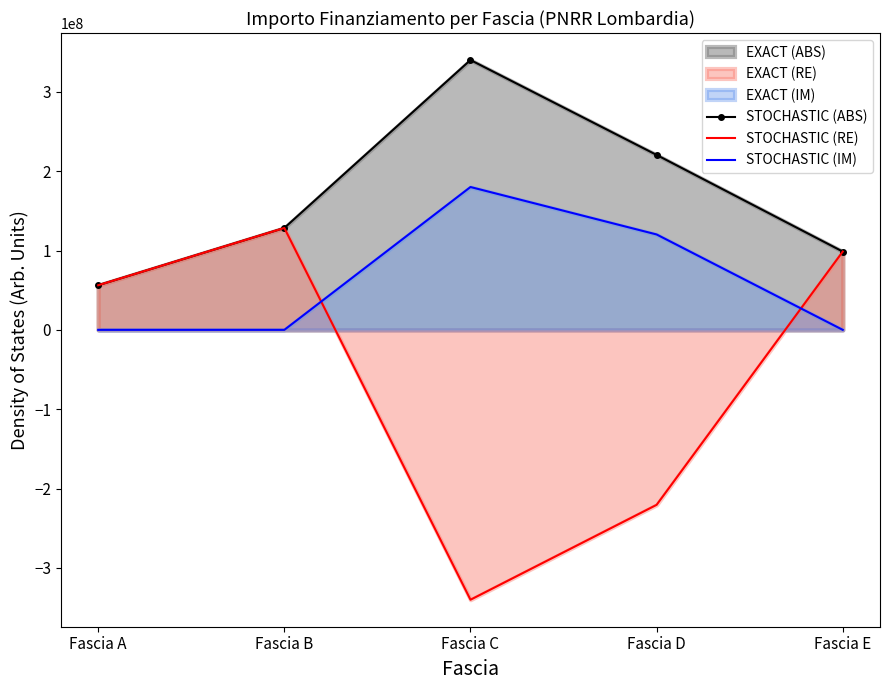

What is the difference between the STOCHASTIC (IM) values at Fascia E and Fascia B?

10172